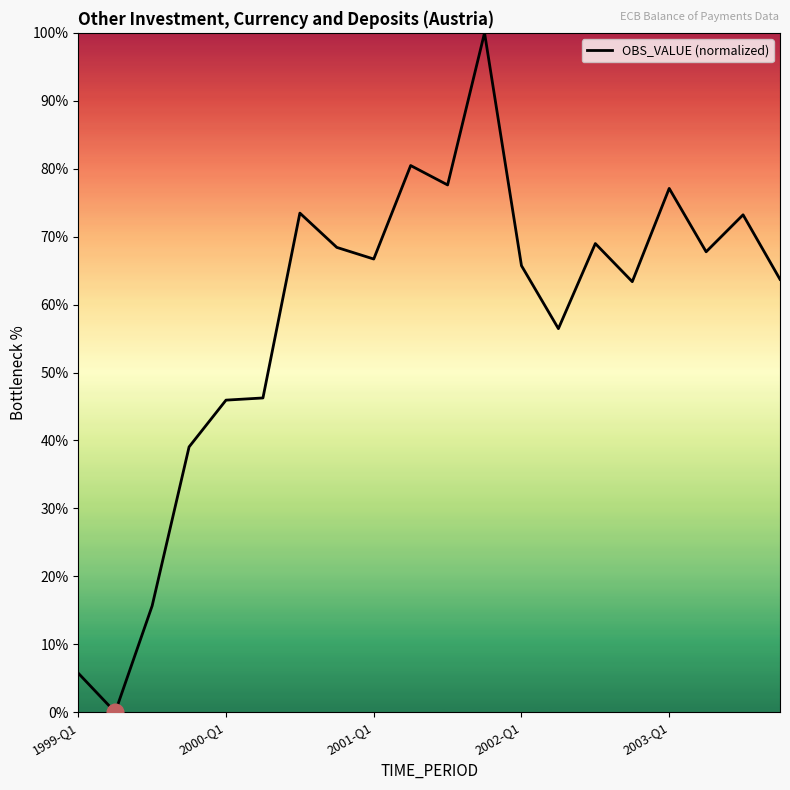

What is the difference between the maximum and minimum values?

100.0